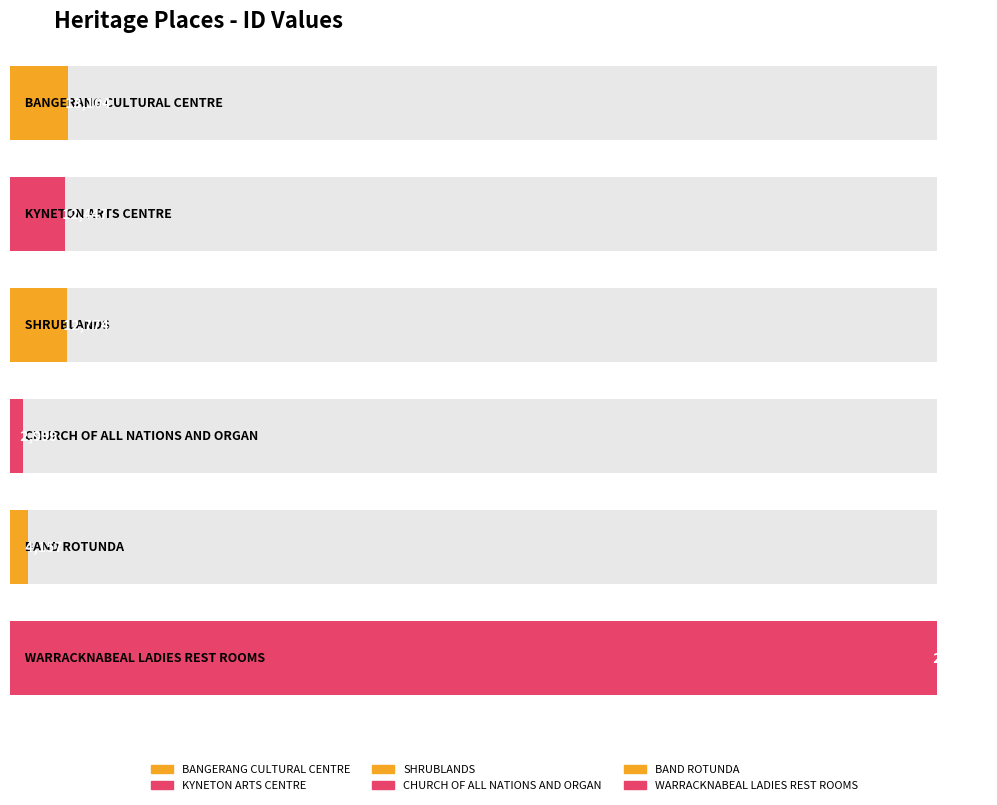

Is it true that the value at BAND ROTUNDA is 1050?

False